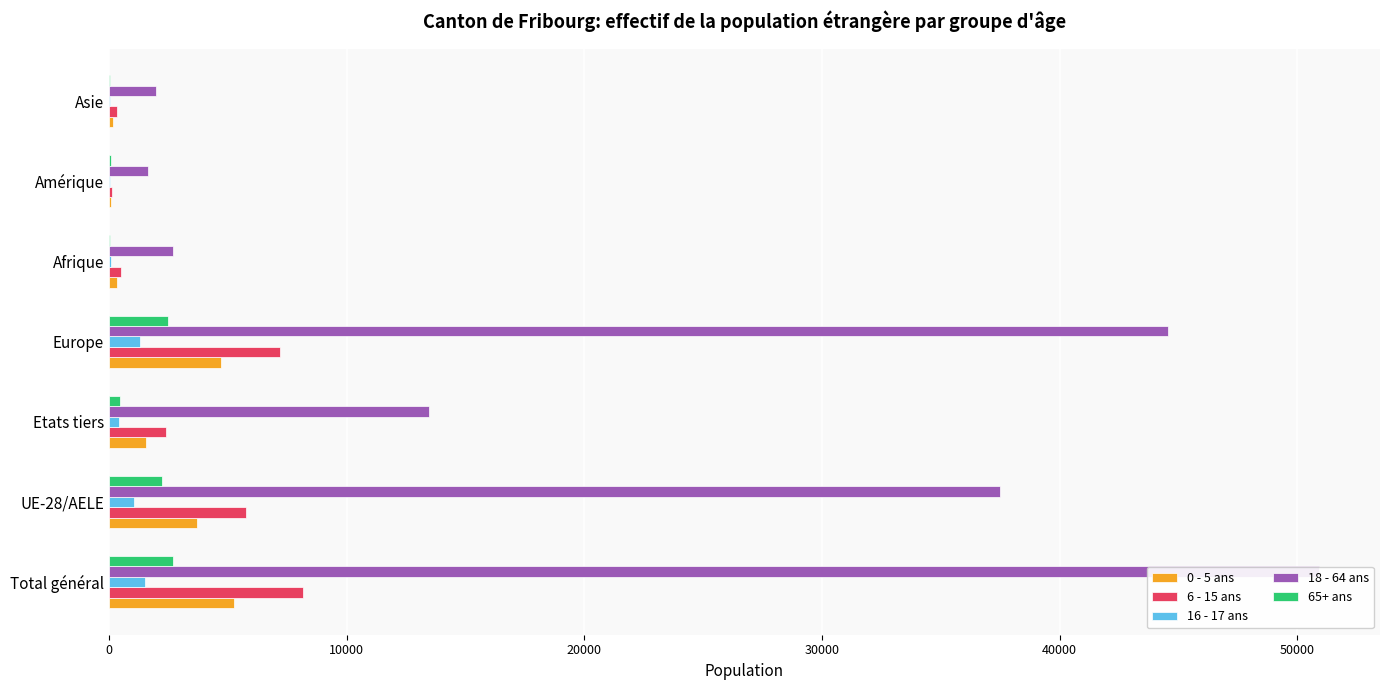

Which series changed the most between Total général and Europe?

18 - 64 ans